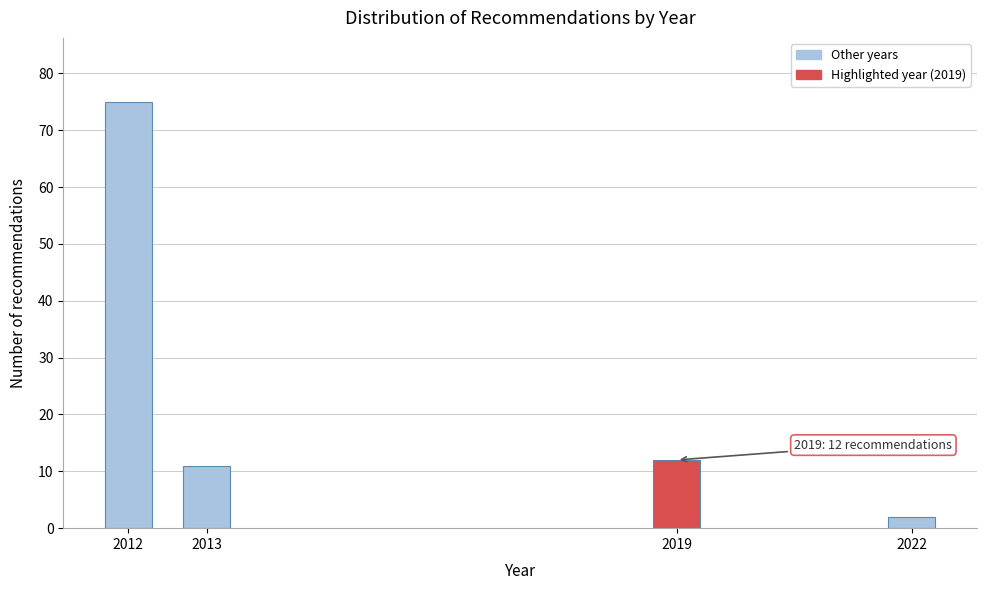

Reading left to right, list all the values displayed in this chart.

75	11	12	2